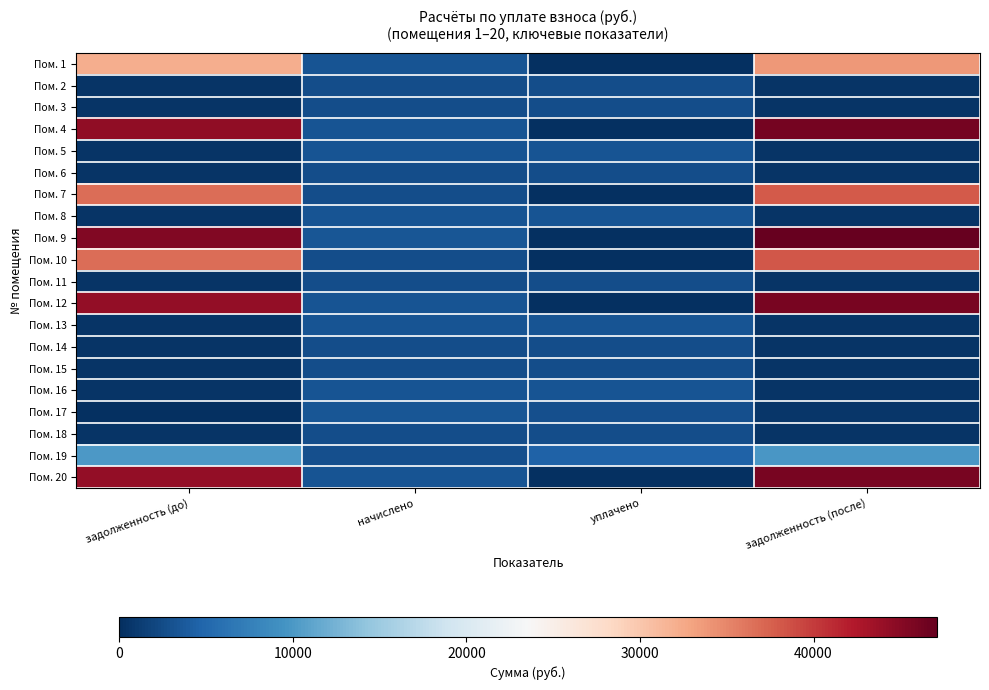

Between задолженность (до) and уплачено, which is larger?

задолженность (до)